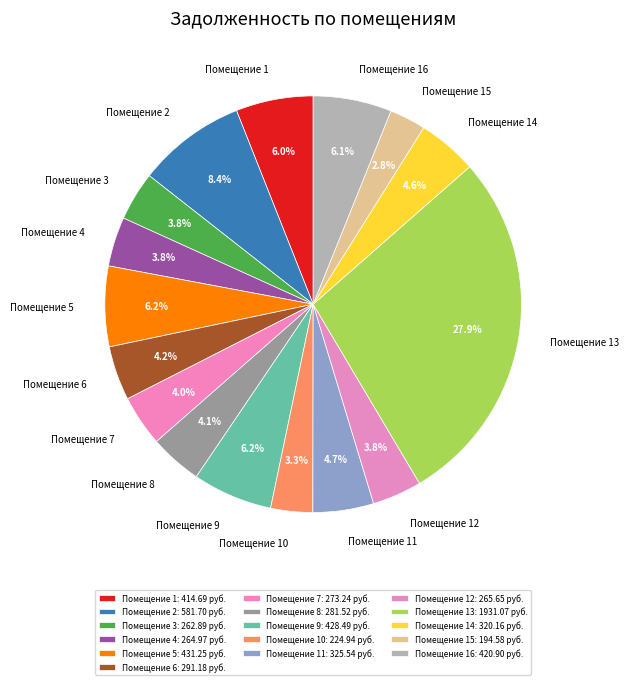

Which has a higher value, Помещение 6 or Помещение 13?

Помещение 13